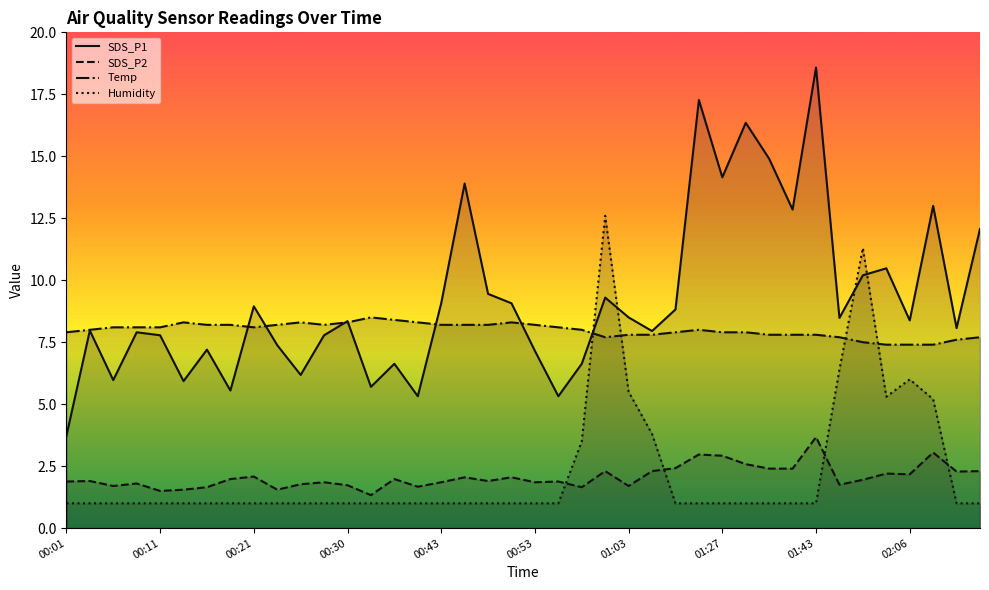

True or false: Humidity has a value of 4.2 at 34.

False